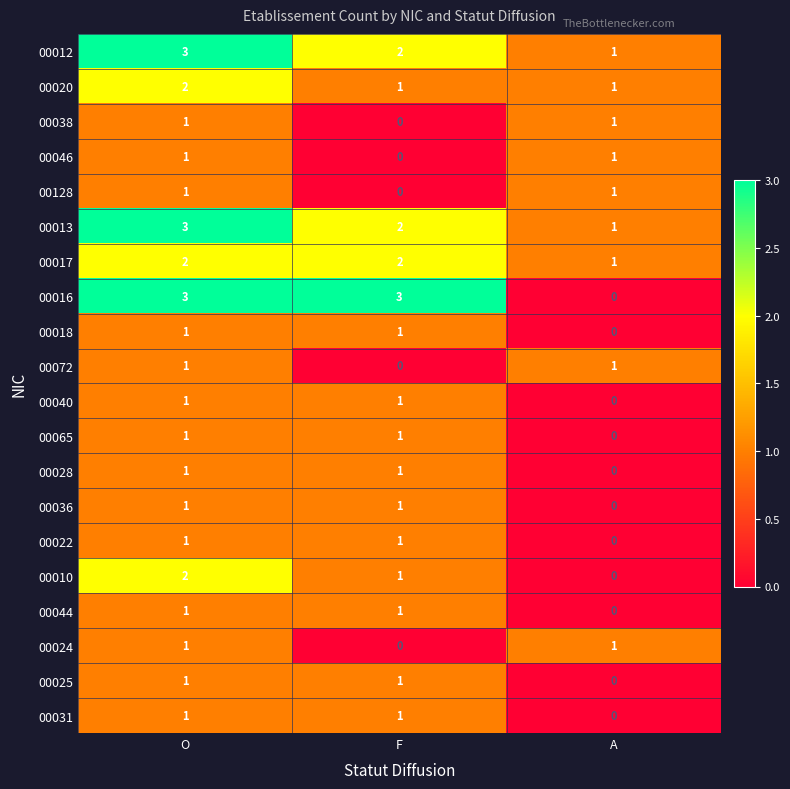

Which series has the largest range (max minus min)?

00016